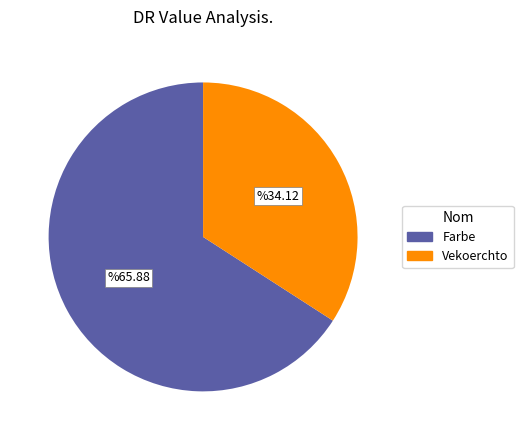

Which has a higher value, Farbe or Vekoerchto?

Farbe